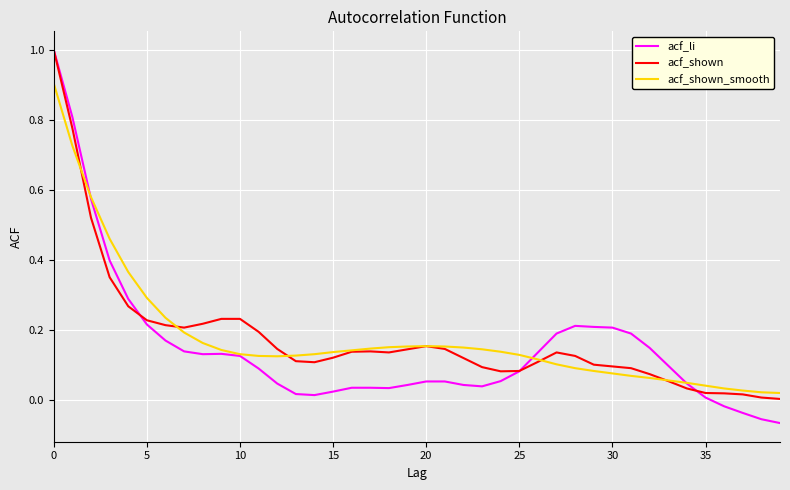

Which series has the largest range (max minus min)?

acf_li